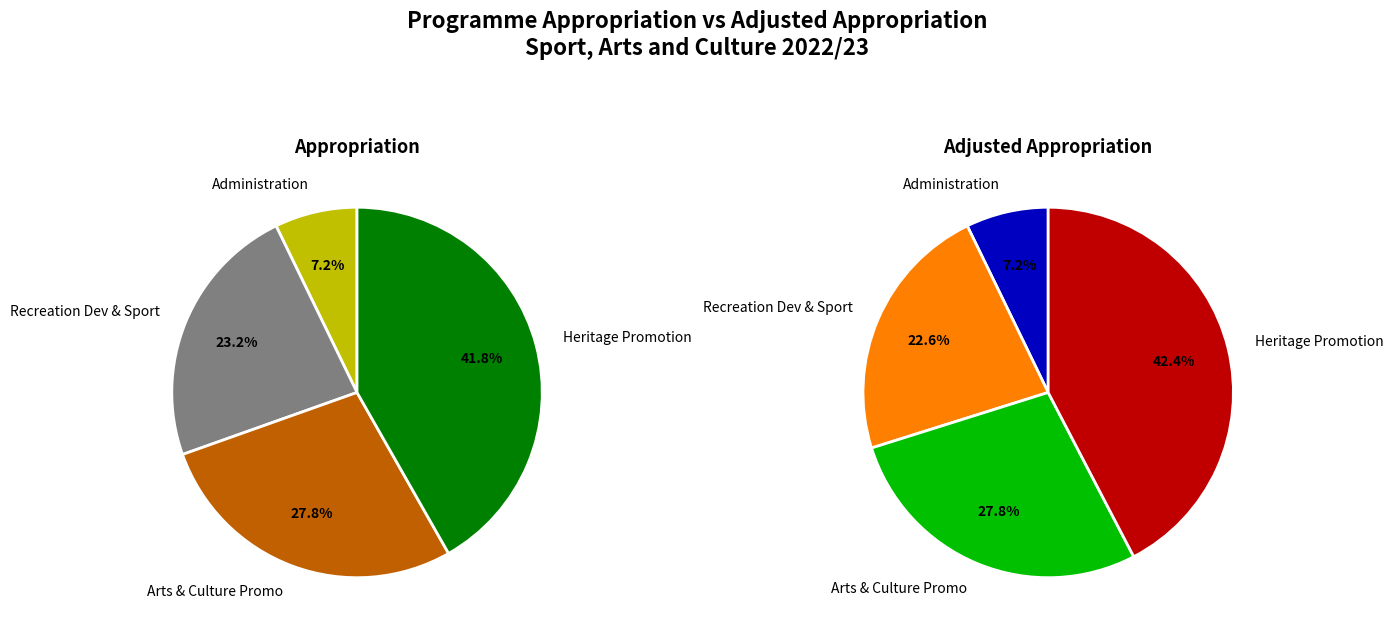

Is there a majority slice in this chart?

No